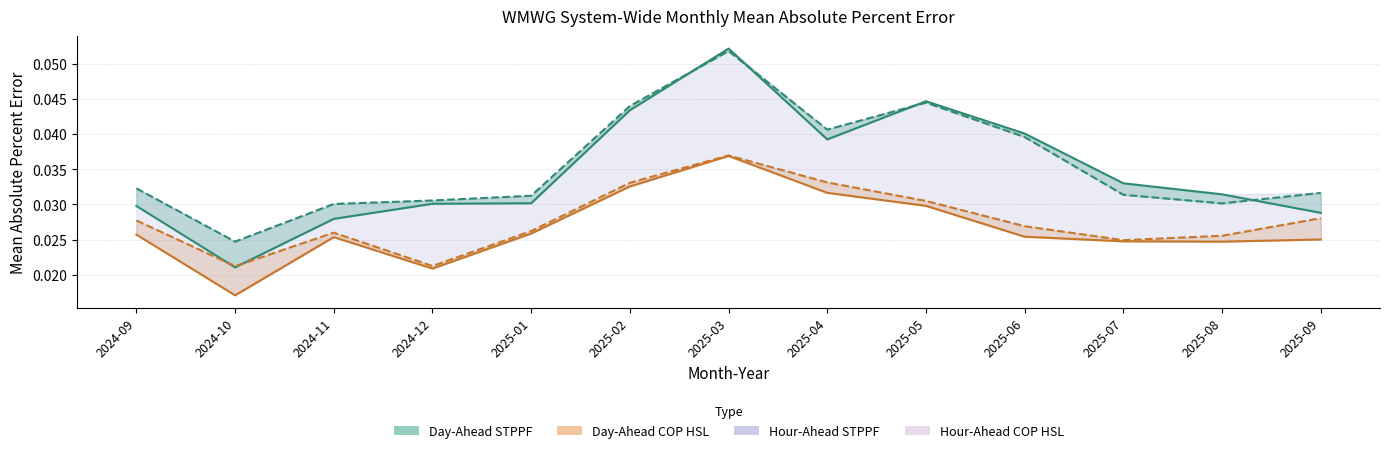

At which category is the sum across all series the highest?

2025-03